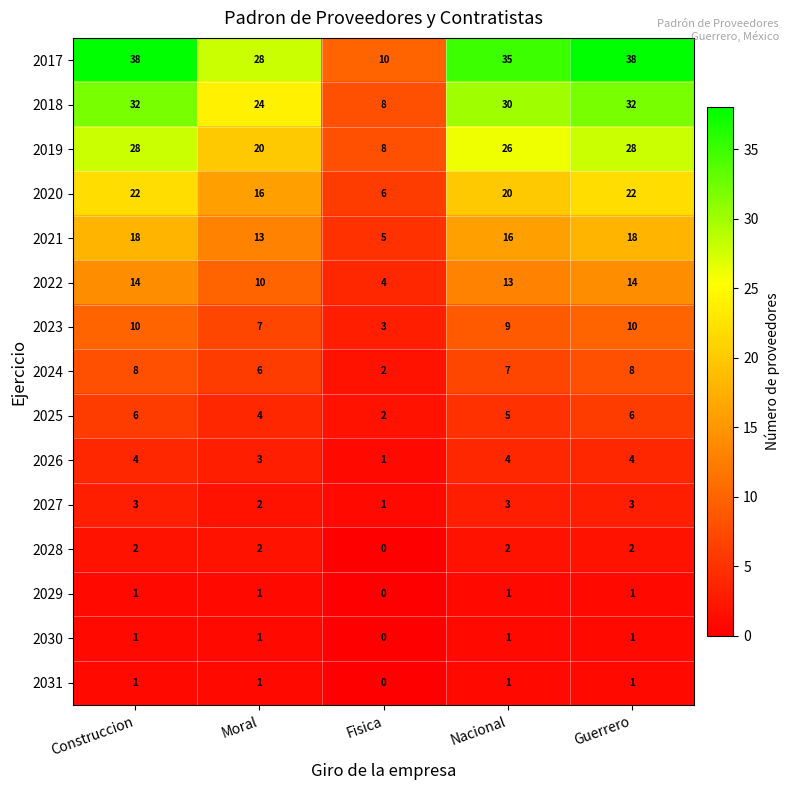

What is the total value across all series at Nacional?

173